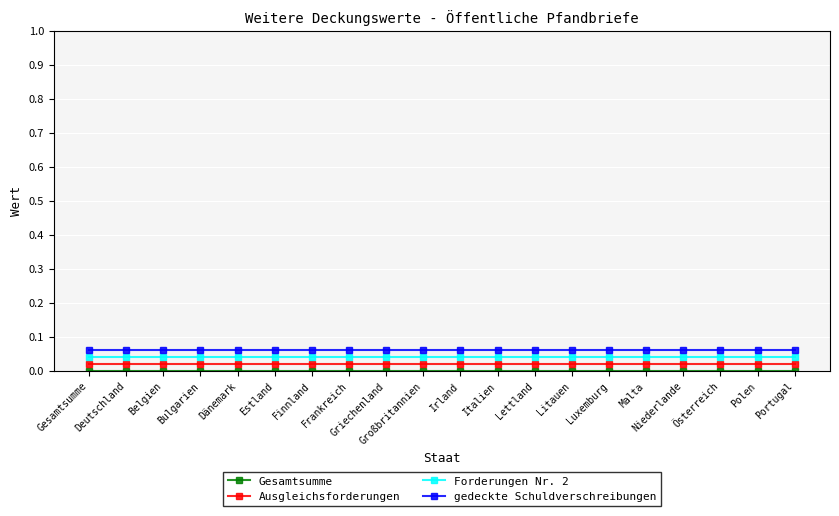

Rank the categories by Gesamtsumme value from lowest to highest.

Gesamtsumme, Deutschland, Belgien, Bulgarien, Dänemark, Estland, Finnland, Frankreich, Griechenland, Großbritannien, Irland, Italien, Lettland, Litauen, Luxemburg, Malta, Niederlande, Österreich, Polen, Portugal